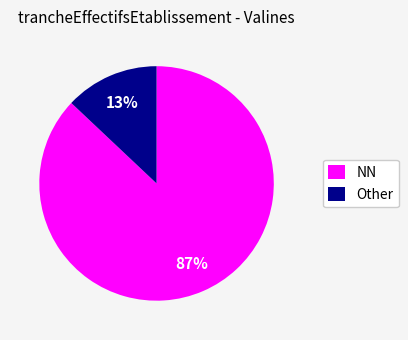

Is there any slice that represents more than half of the pie?

Yes